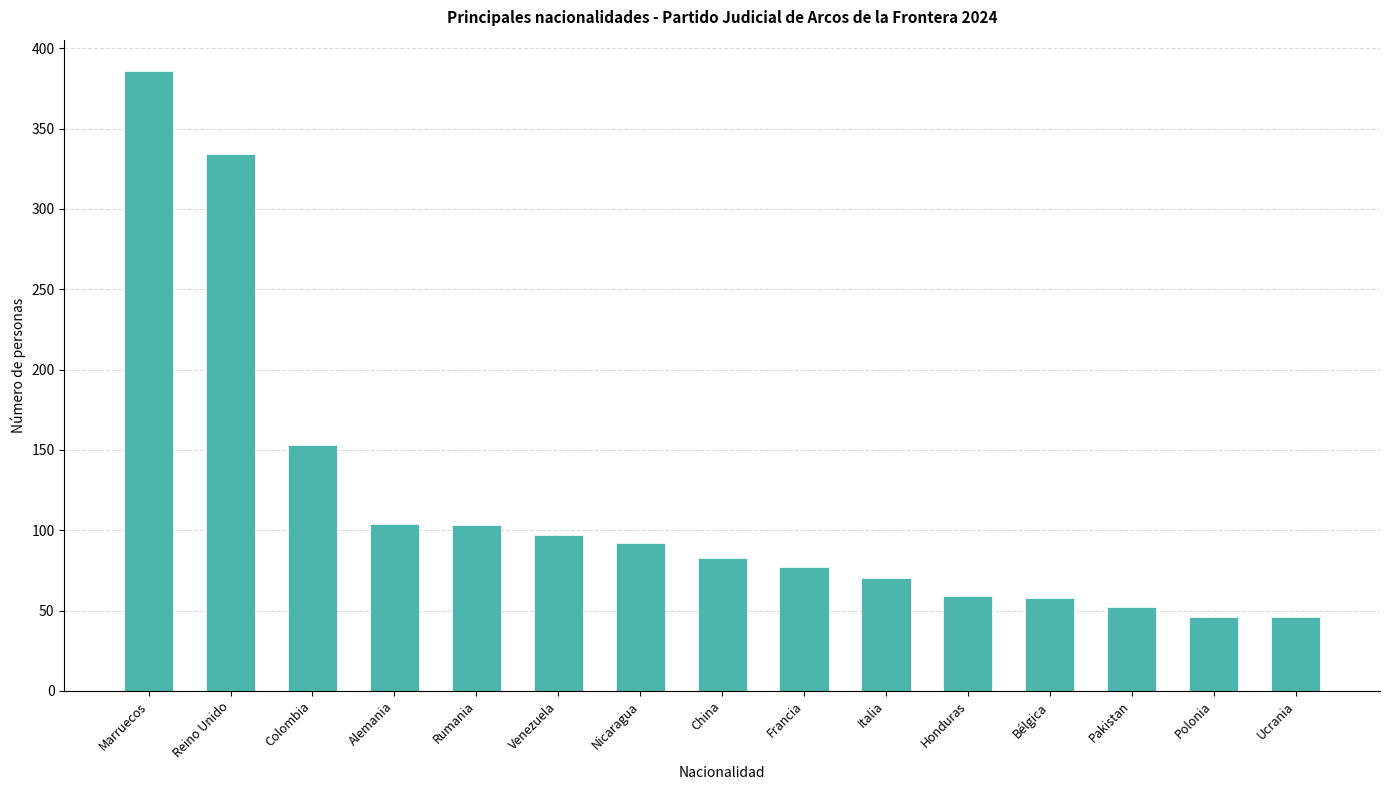

What is the change in value from Nicaragua to Italia?

-22